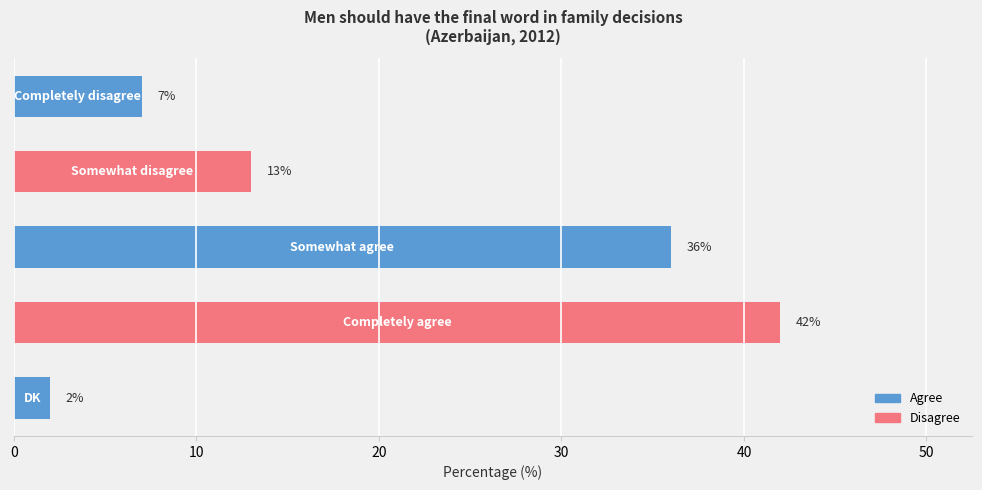

Reading bottom to top, extract all data points from this chart.

2	42	36	13	7